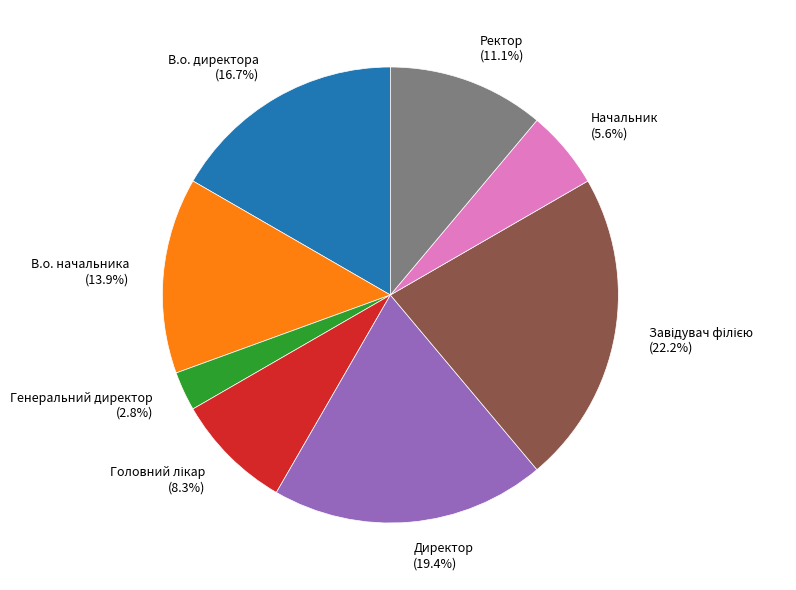

Is it true that Начальник is 6% of the pie?

True